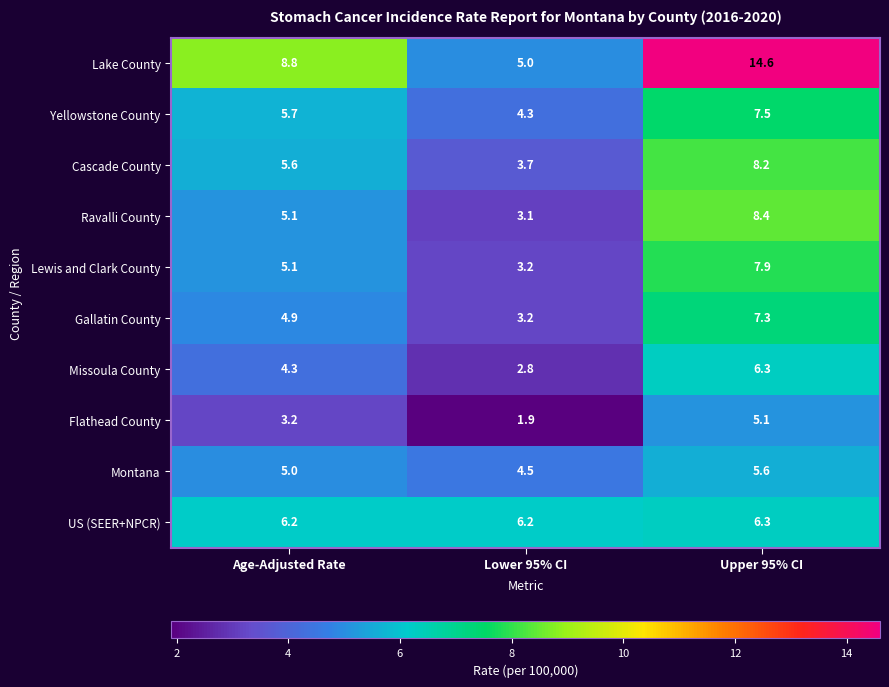

What is the total value across all series at Upper 95% CI?

77.2